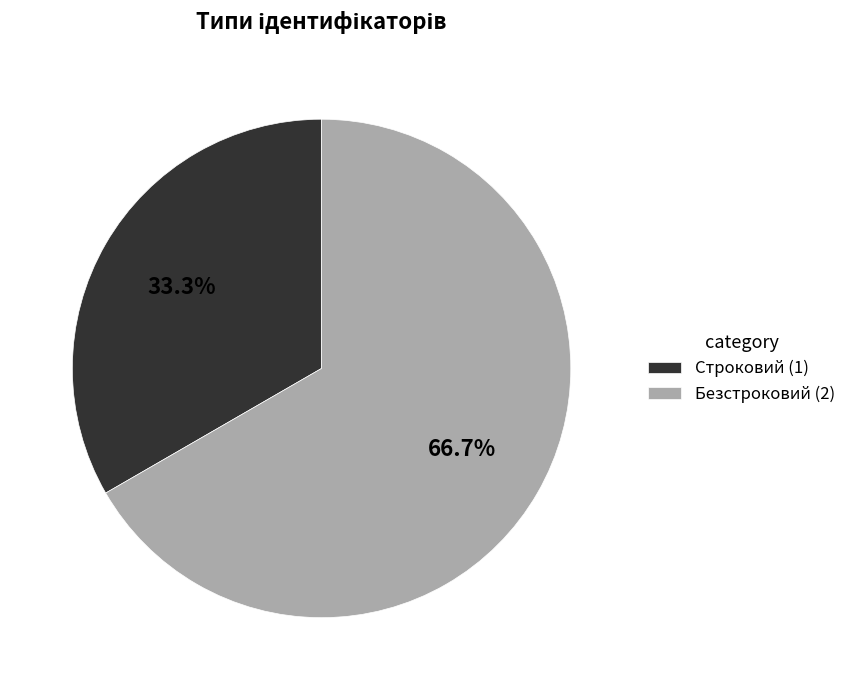

What is the ratio of the value at Строковий (1) to the value at Безстроковий (2)?

0.5